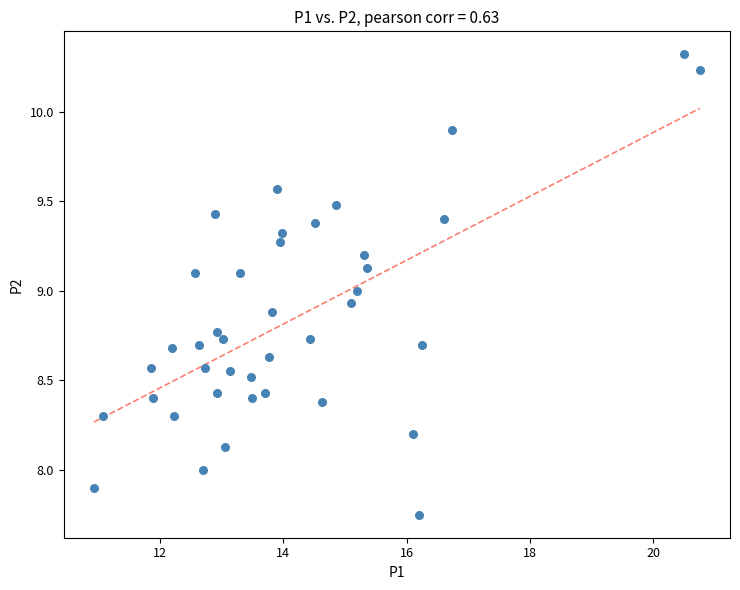

What is the range of Y values (max minus min)?

2.6